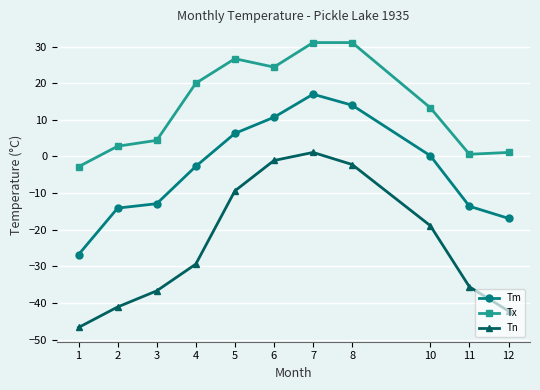

Does the chart display data point markers on the line(s)?

Yes